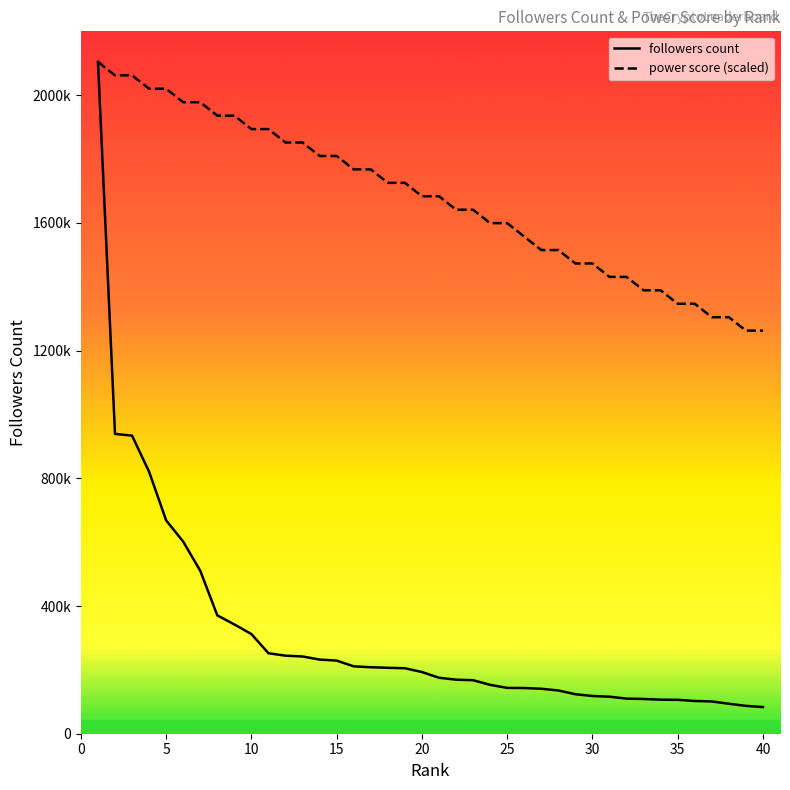

True or false: followers count has more than 2 interior local peaks.

False